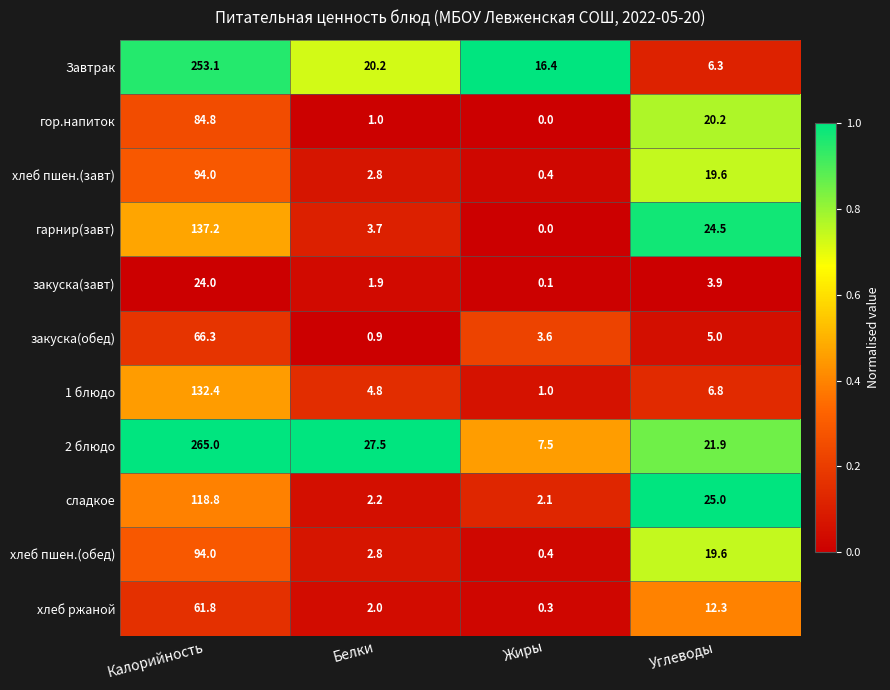

What is the spread (max minus min) of values at Калорийность?

241.0